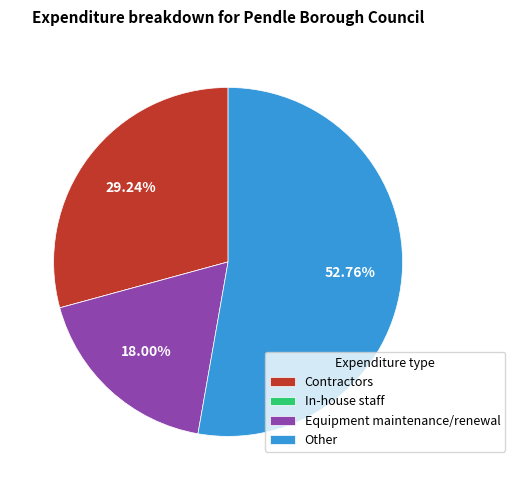

Combined, do Contractors and Other account for over 50%?

Yes